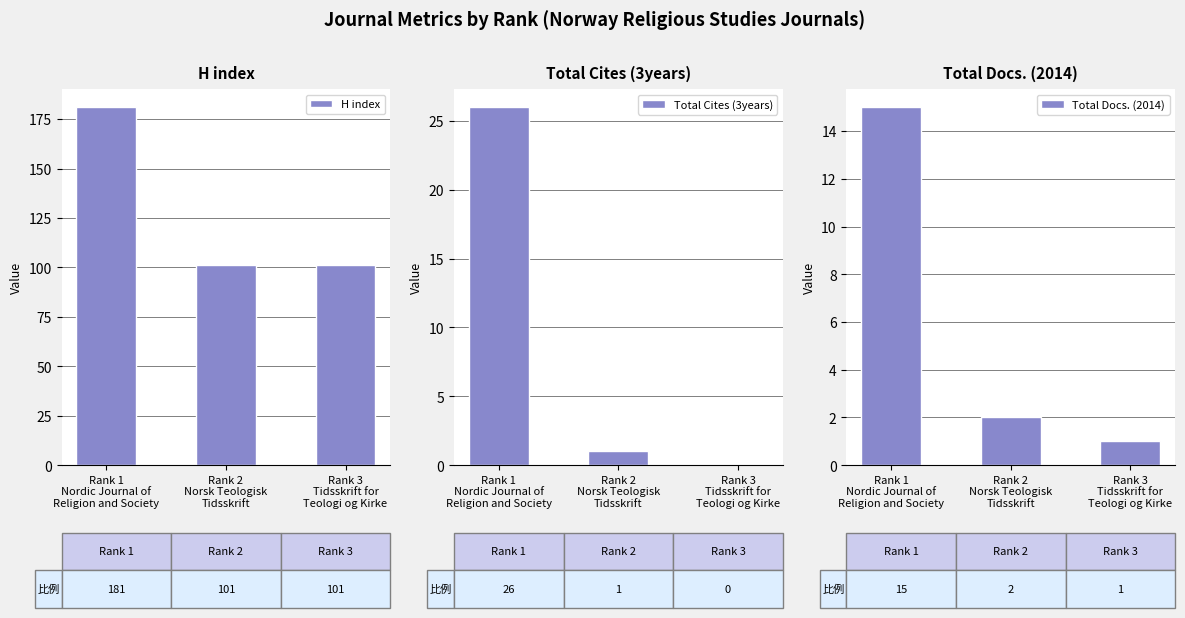

At which label is H index closest to 141?

Rank 1
Nordic Journal of
Religion and Society